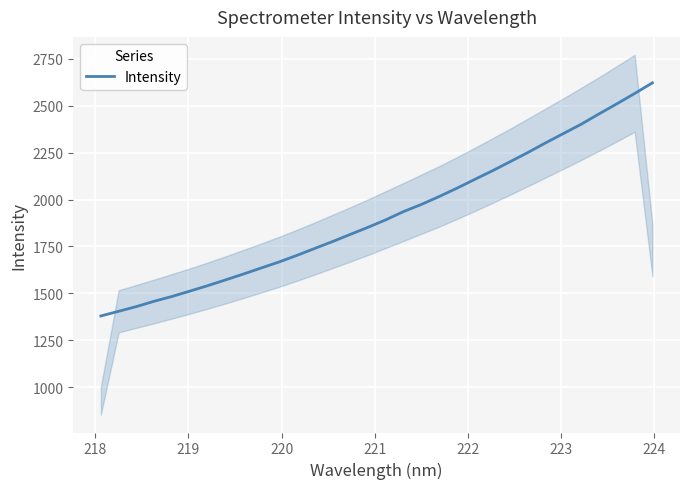

What is the minimum value for Intensity?

1379.2